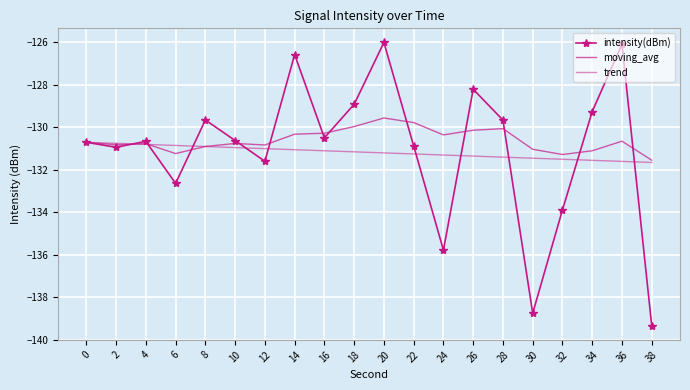

Which has a higher value, 22 or 4?

4